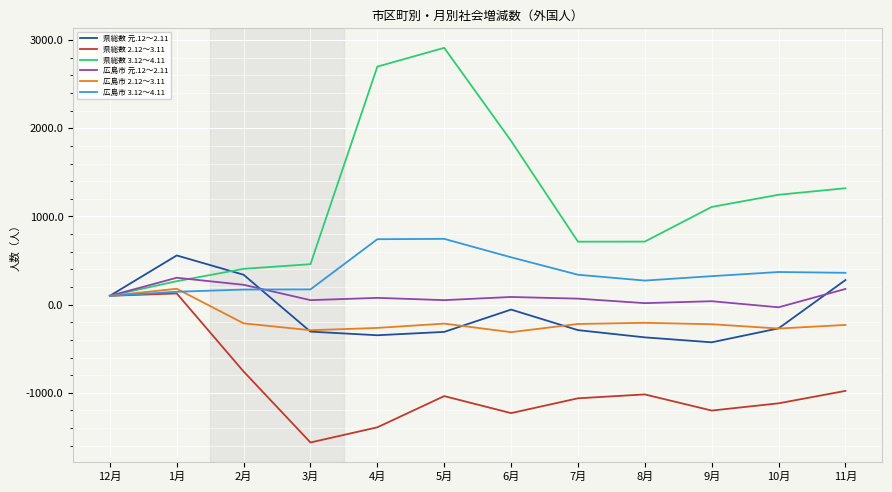

At which label does 県総数 3.12～4.11 reach its minimum?

12月